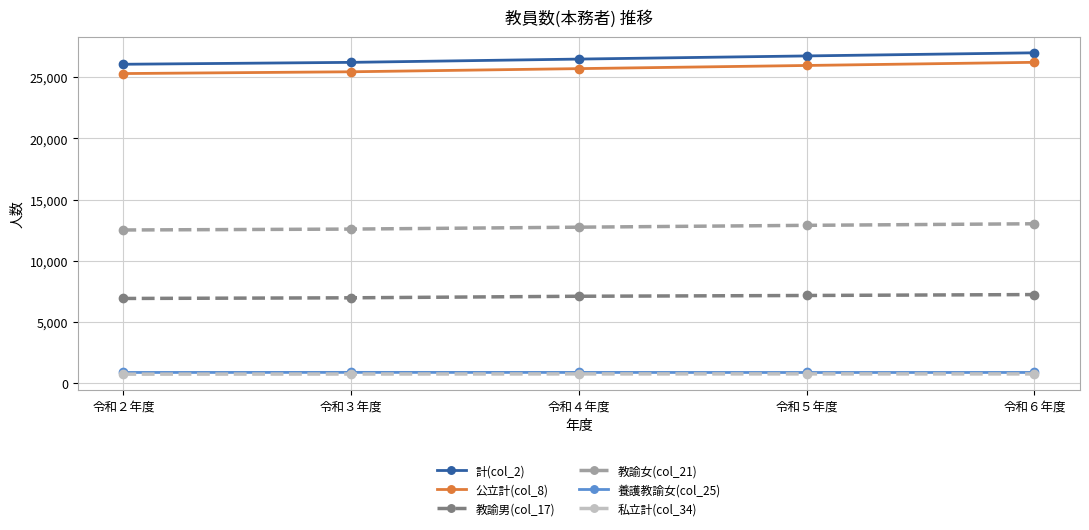

Which series has the largest total across all categories?

計(col_2)